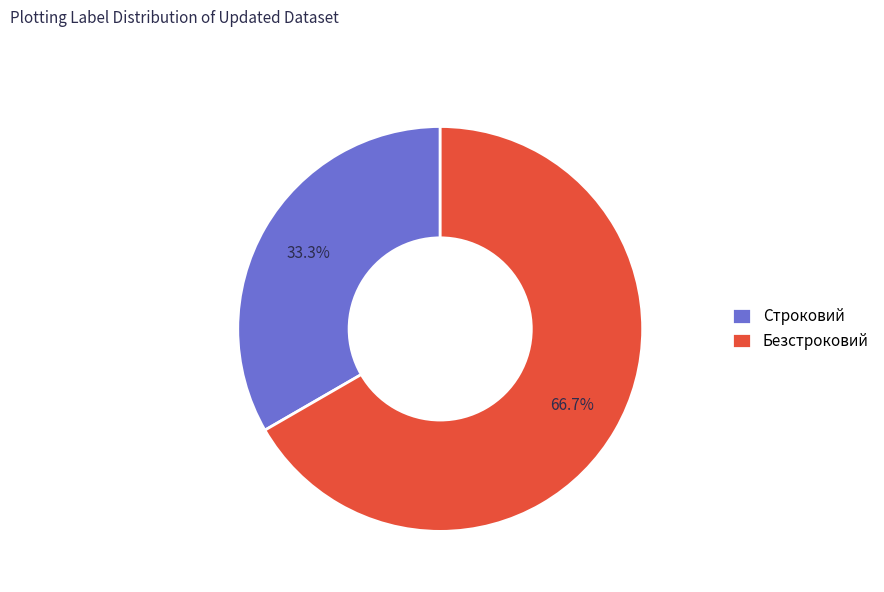

What percentage is the Безстроковий slice, to the nearest percent?

67%